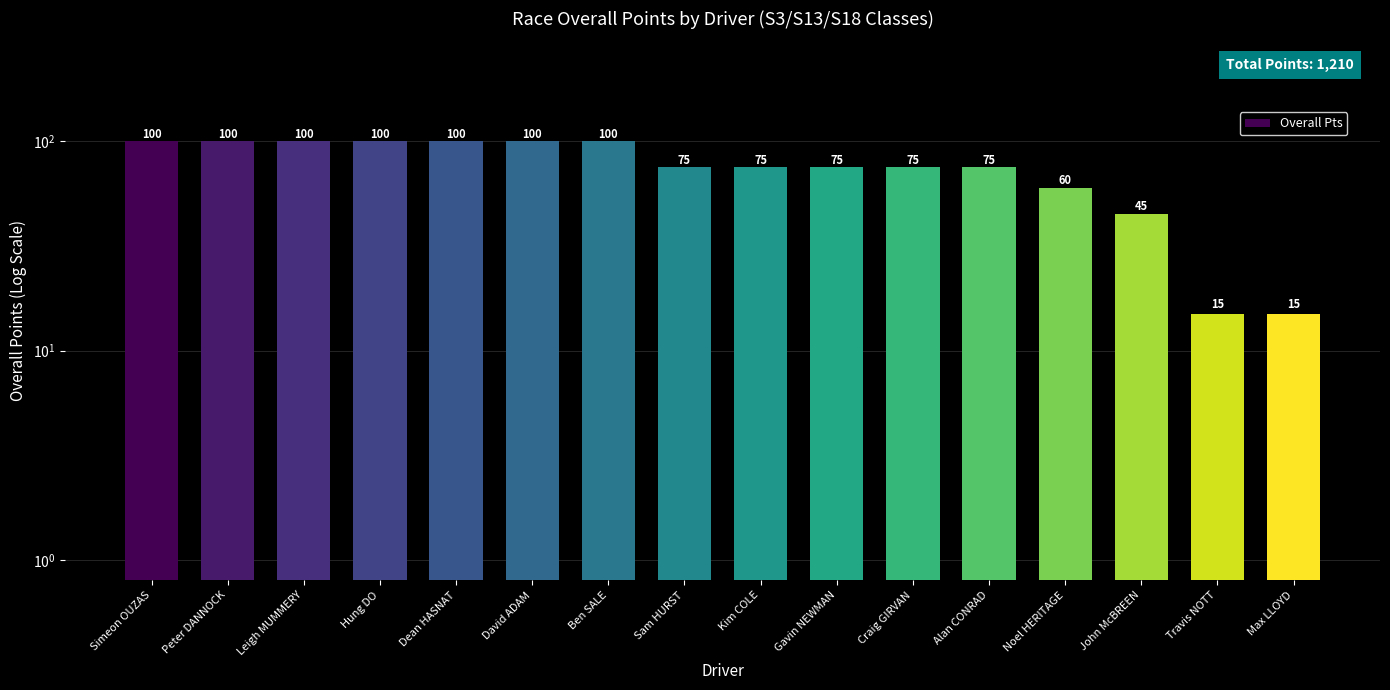

Approximately how many times larger is the value at Alan CONRAD compared to Travis NOTT?

5.0